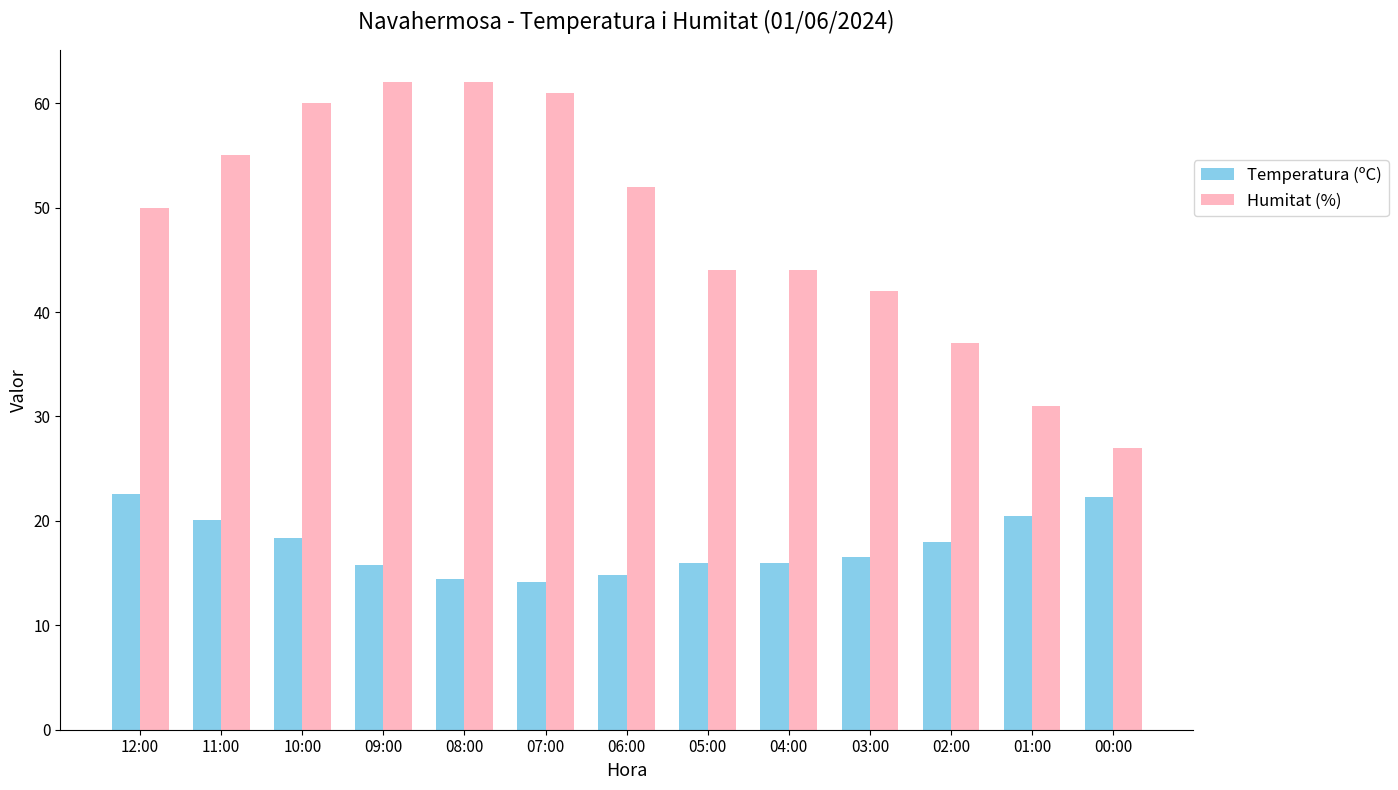

What value does the Humitat (%) series have at 05:00?

44.0